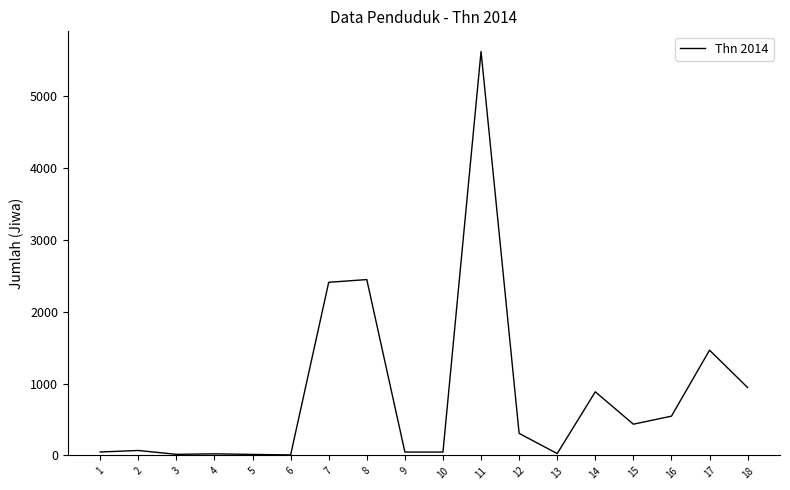

What is the change in value from 1 to 18?

+897